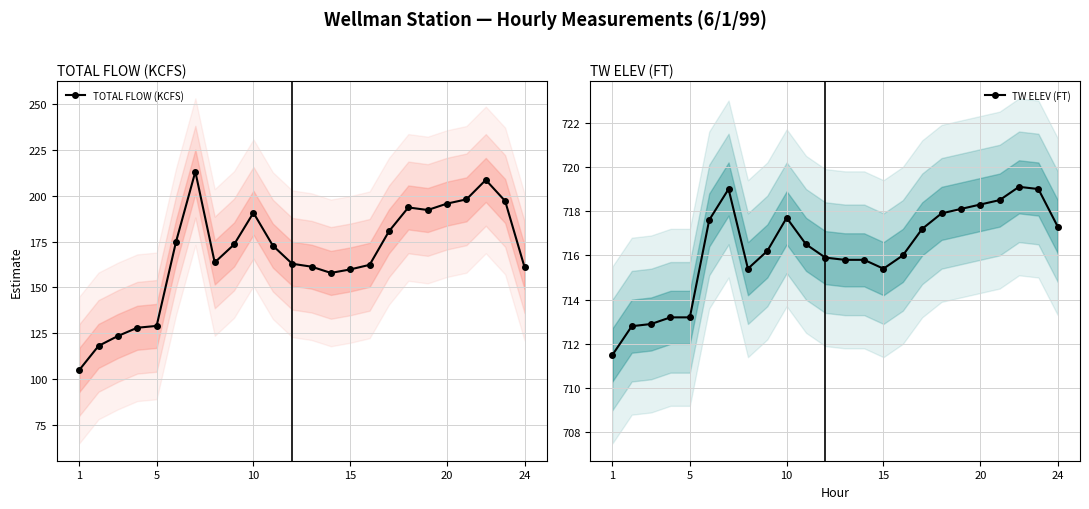

True or false: TOTAL FLOW (KCFS) has more than 0 interior local peaks.

True